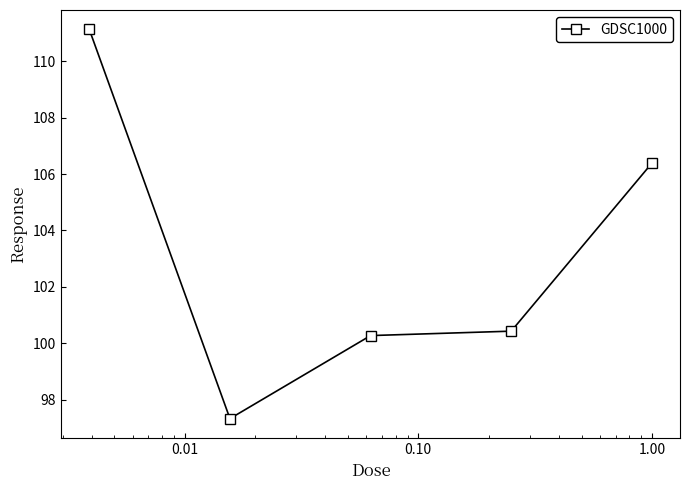

True or false: there are more than 2 points higher than both neighbors.

False